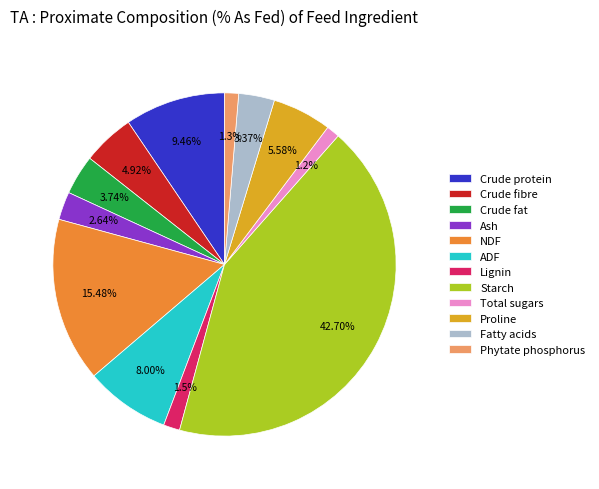

What is the ratio of the value at Ash to the value at Crude fat?

0.7